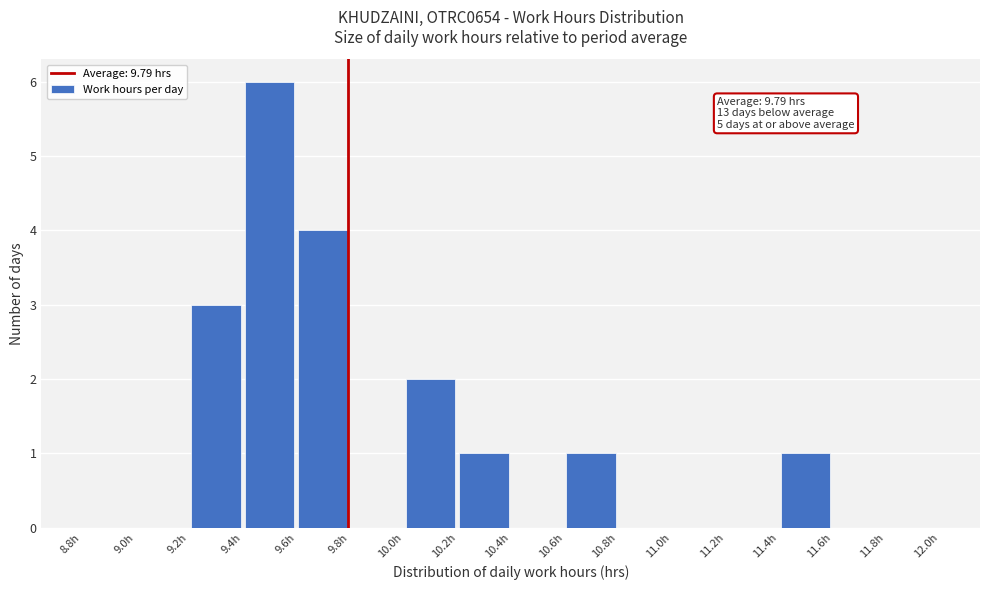

Which range on the x-axis has the tallest bar?

9.4 to 9.6